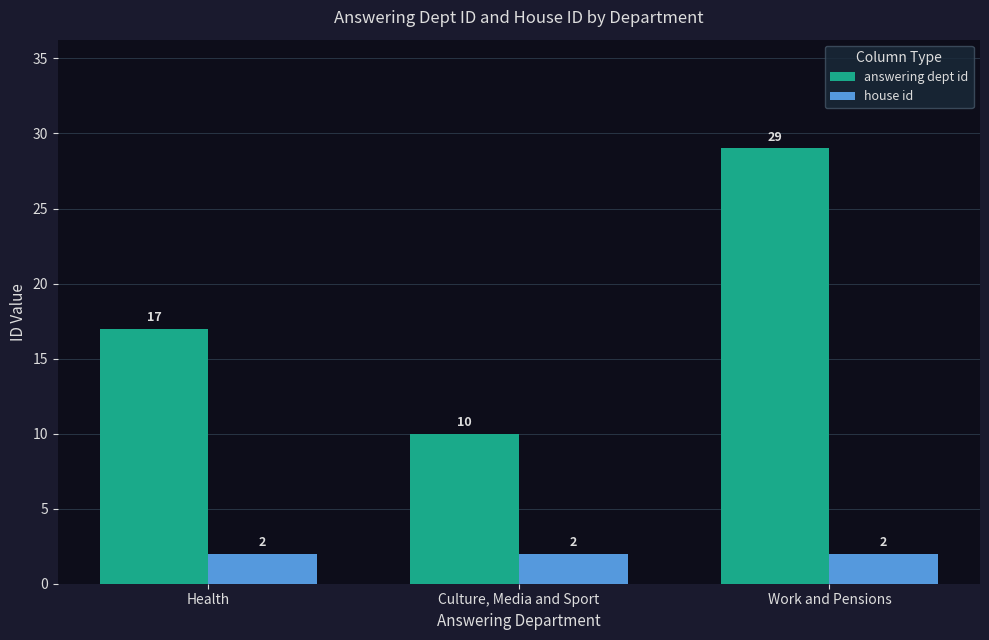

The answering dept id series shows 10 at Health. True or false?

False